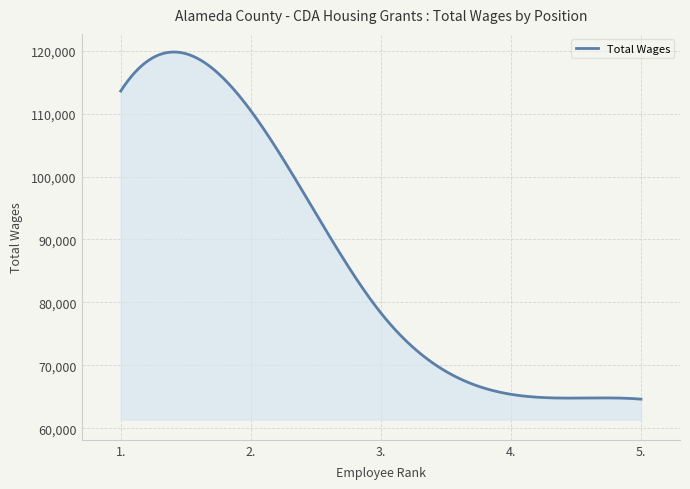

What is the greatest value displayed?

119781.1